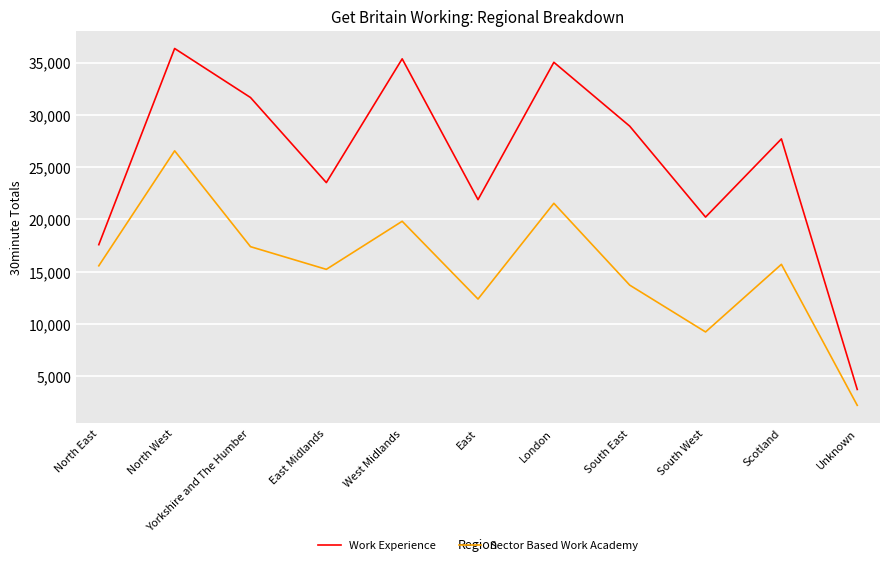

What is the lowest value of the Sector Based Work Academy series?

2210